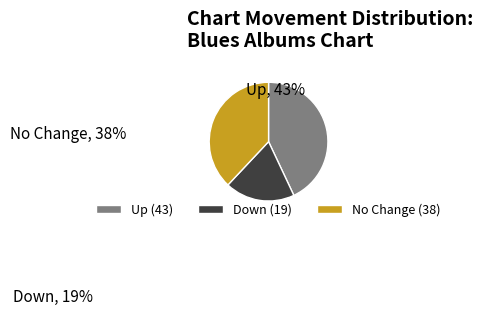

Between Down and Up, which is larger?

Up